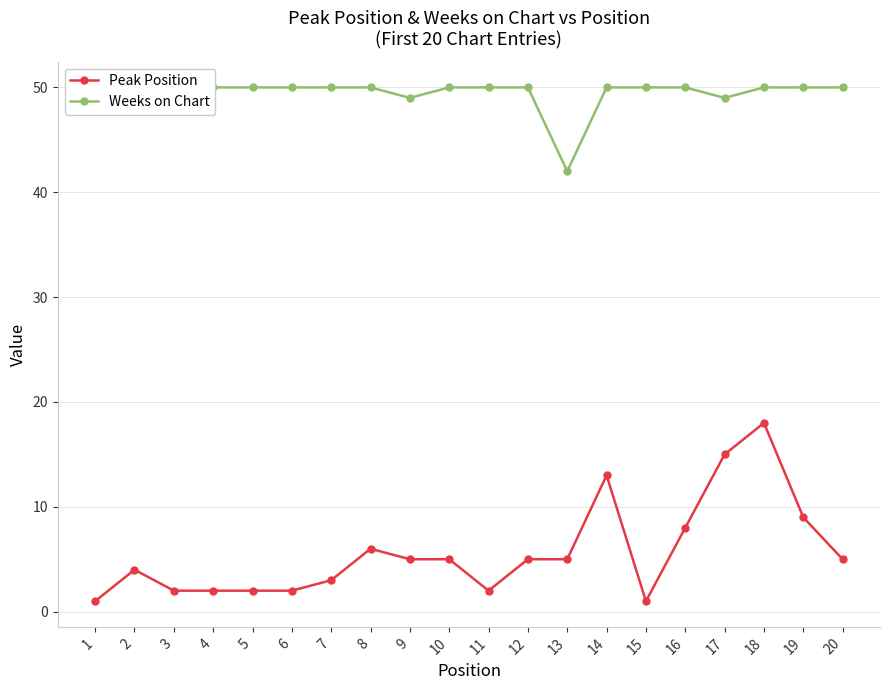

Between 6 and 17, which series saw the biggest shift?

Peak Position